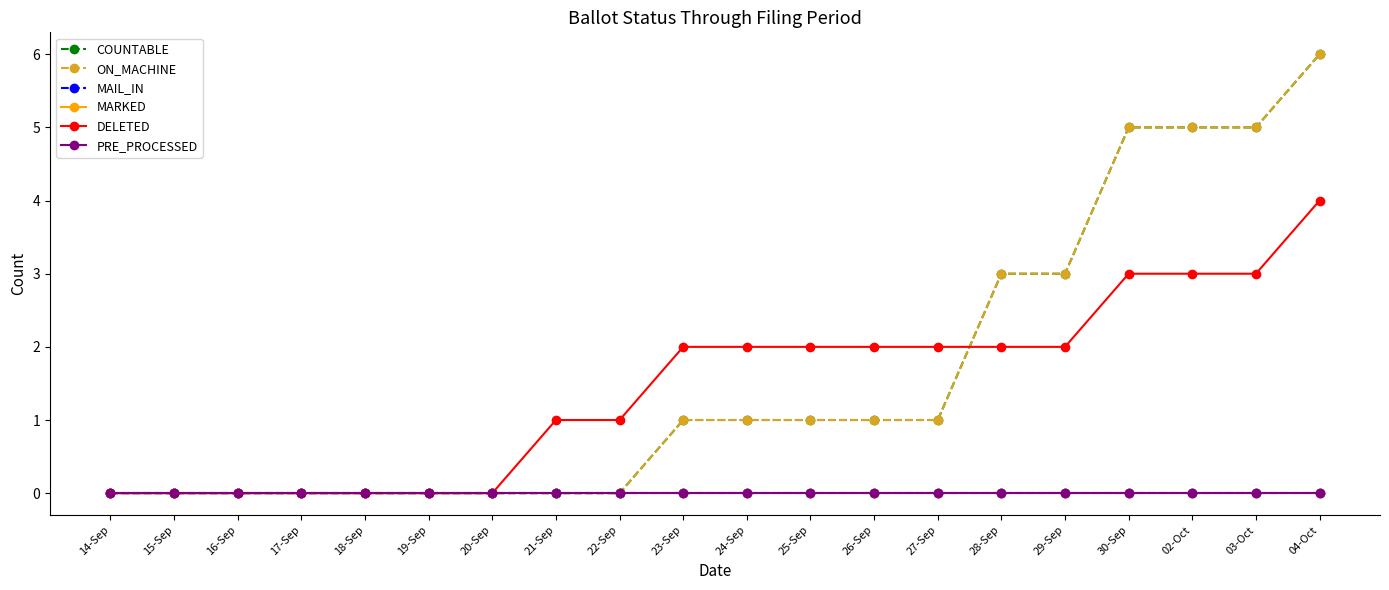

Is this an area chart (filled region under the line)?

No